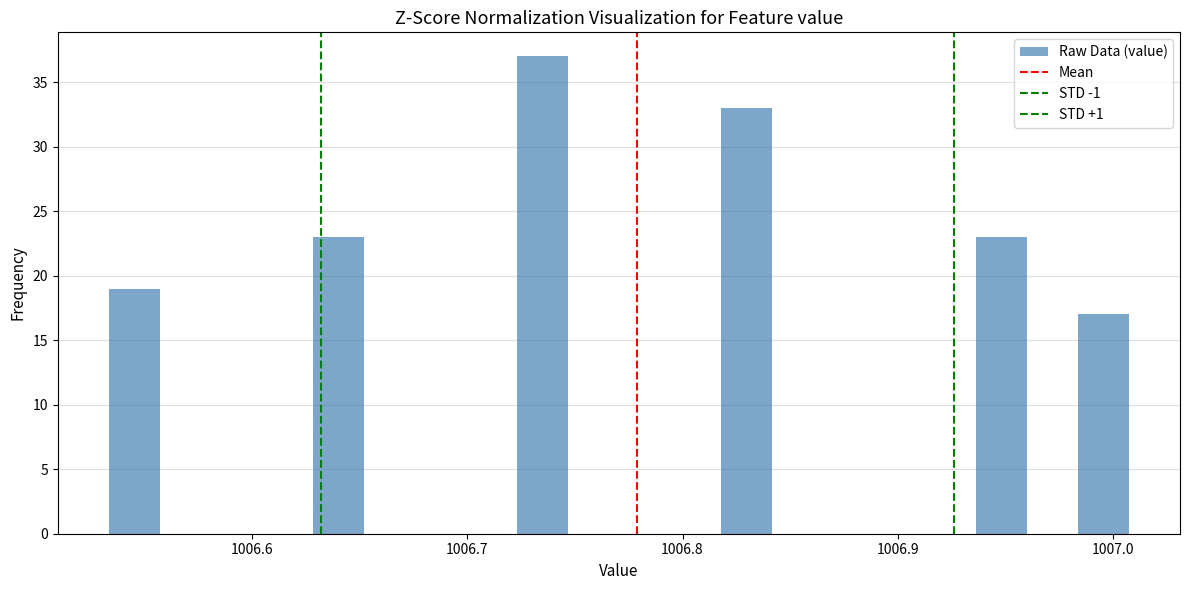

Read against the x-axis, roughly where is the centre of the tallest bar?

1006.73